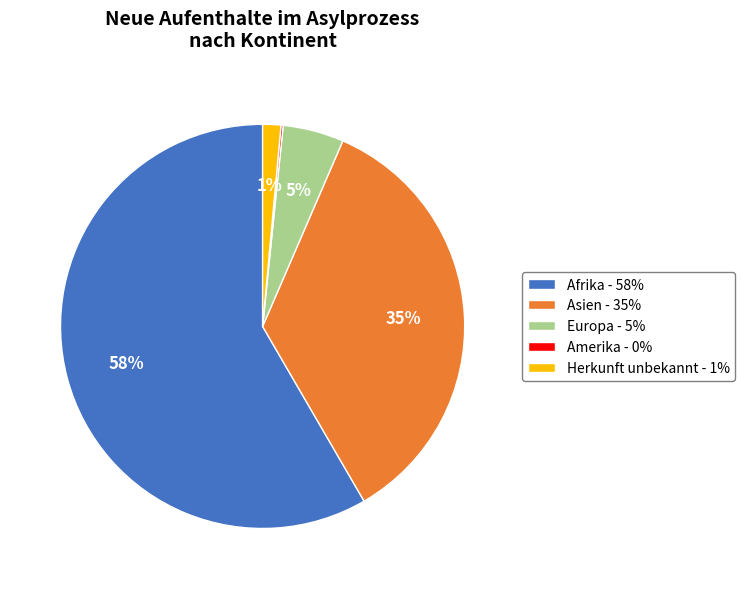

Does Asien account for over 50% of the chart?

No